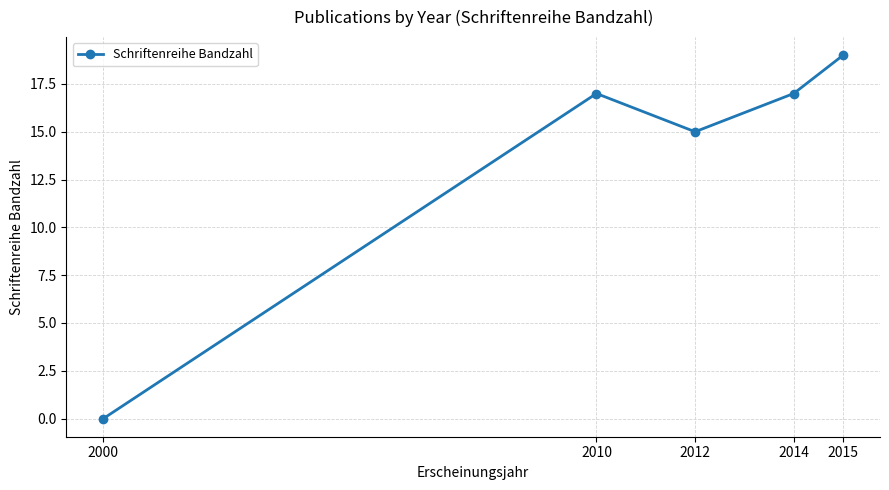

Is this an area chart (filled region under the line)?

No